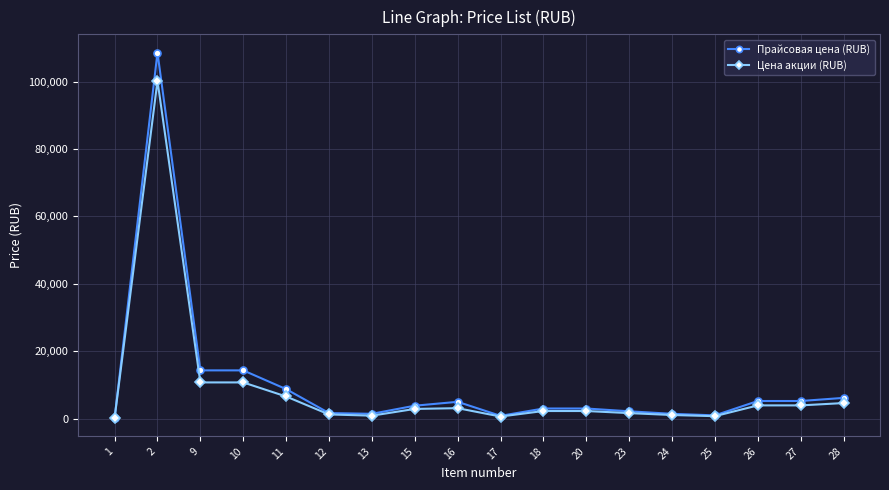

Is the value of Цена акции (RUB) at 28 greater than the value of Прайсовая цена (RUB) at 25?

Yes